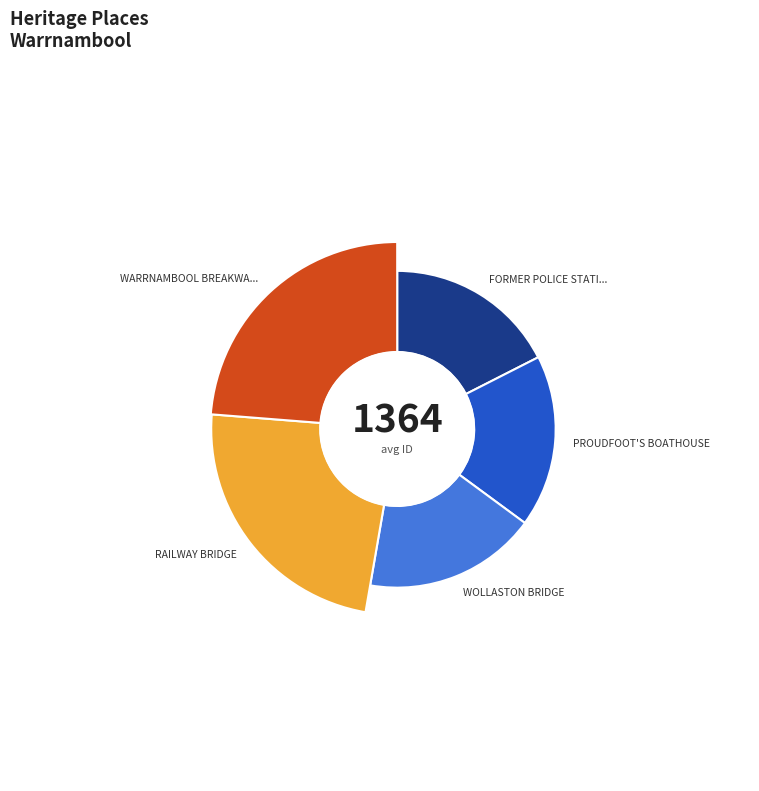

Do PROUDFOOT'S BOATHOUSE and WOLLASTON BRIDGE together represent more than half of the pie?

No